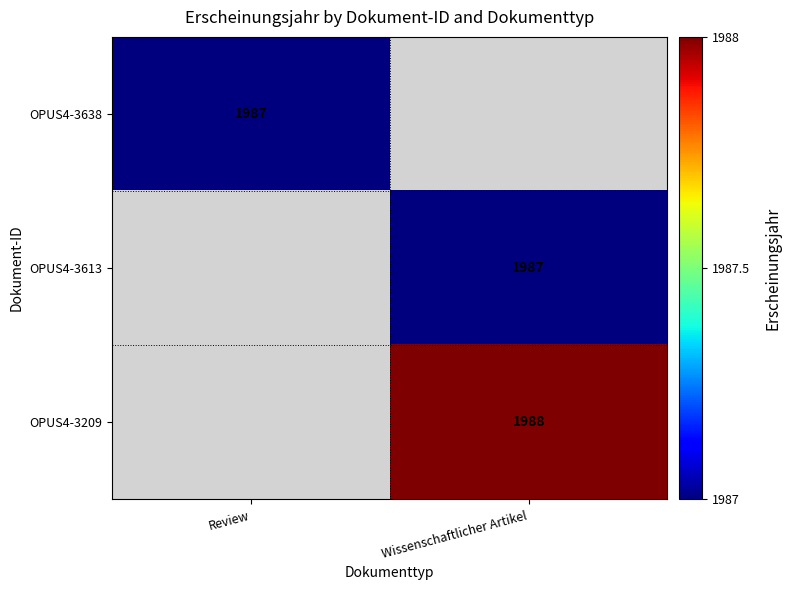

Is it true that OPUS4-3209 equals 768 at Wissenschaftlicher Artikel?

False